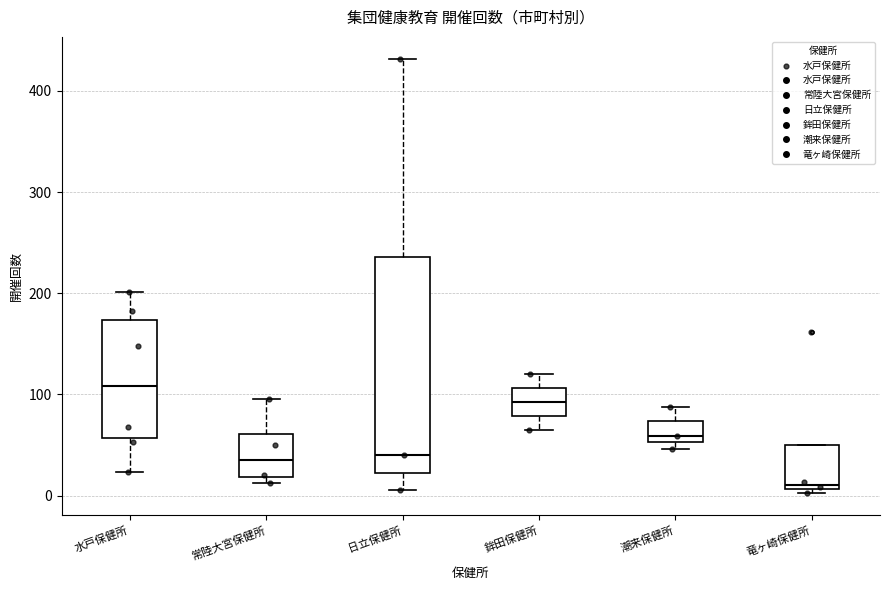

Which box is the tallest, from its lower edge to its upper edge?

日立保健所